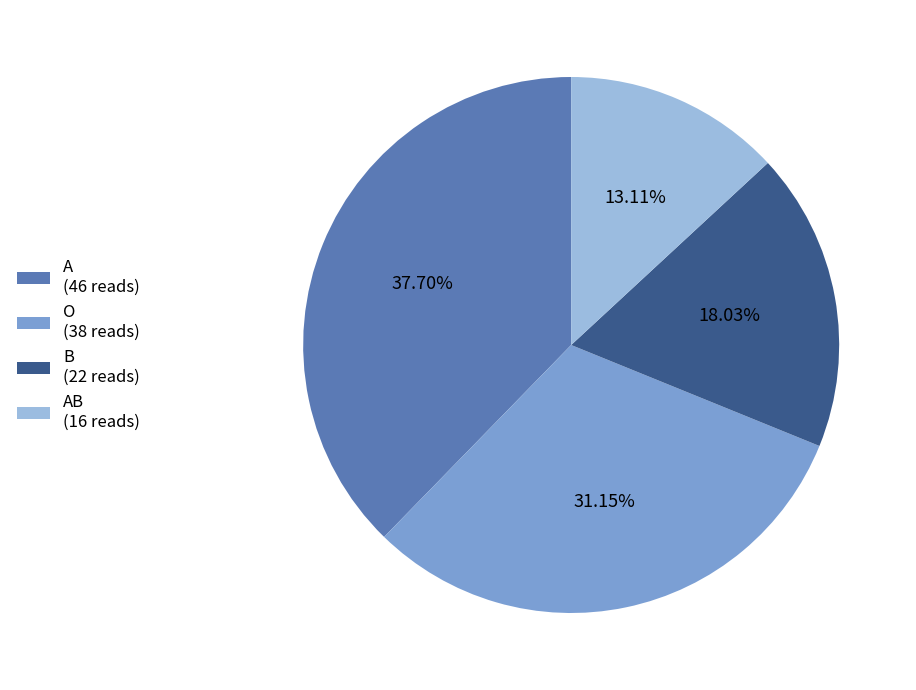

Is the sum of B (22 reads) and A (46 reads) greater than half?

Yes